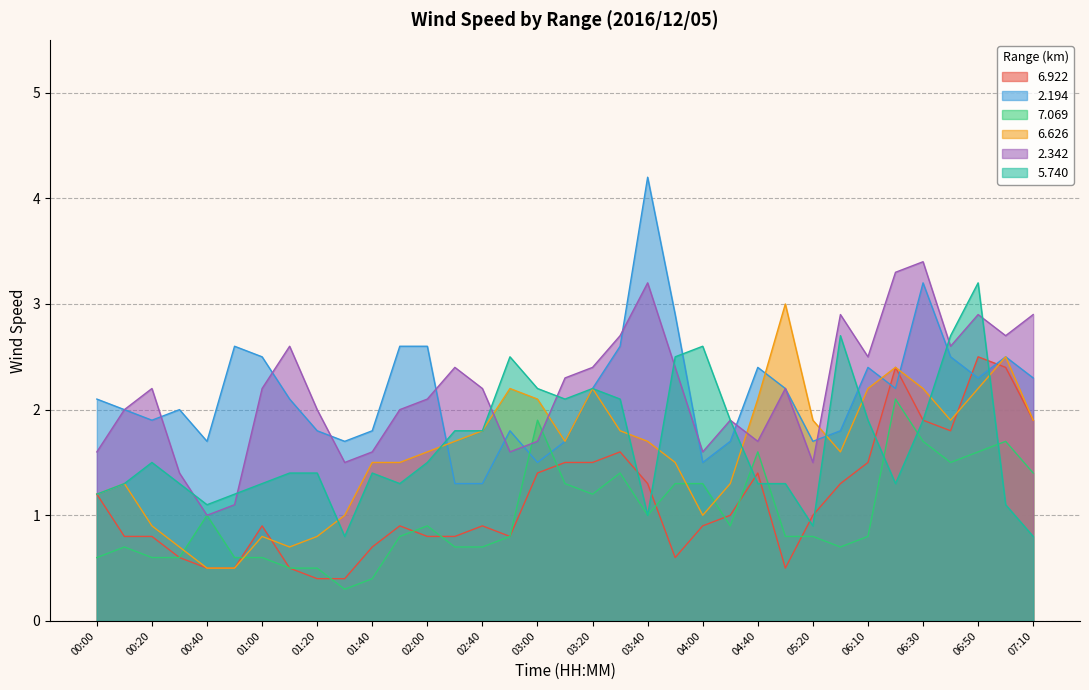

Where is   6.922 nearest to the value 1?

04:10